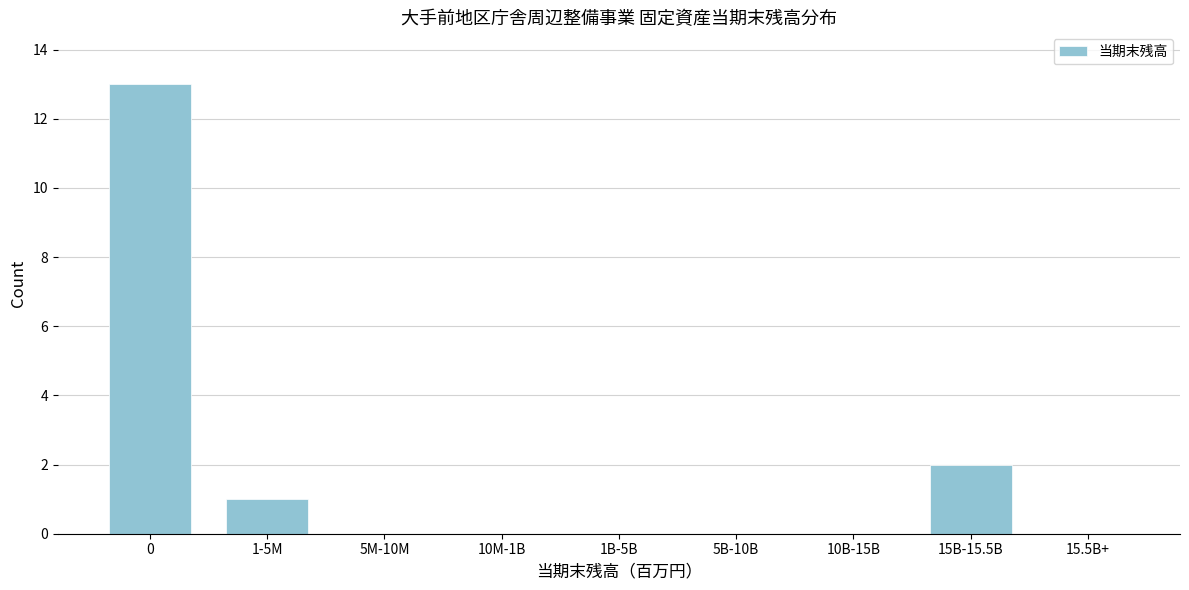

Reading right to left, extract all data points from this chart.

15.5B+=0	15B-15.5B=2	10B-15B=0	5B-10B=0	1B-5B=0	10M-1B=0	5M-10M=0	1-5M=1	0=13